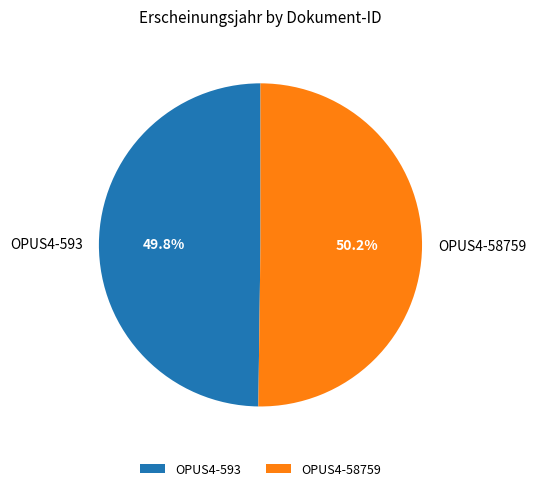

What is the ratio of the value at OPUS4-593 to the value at OPUS4-58759?

1.0